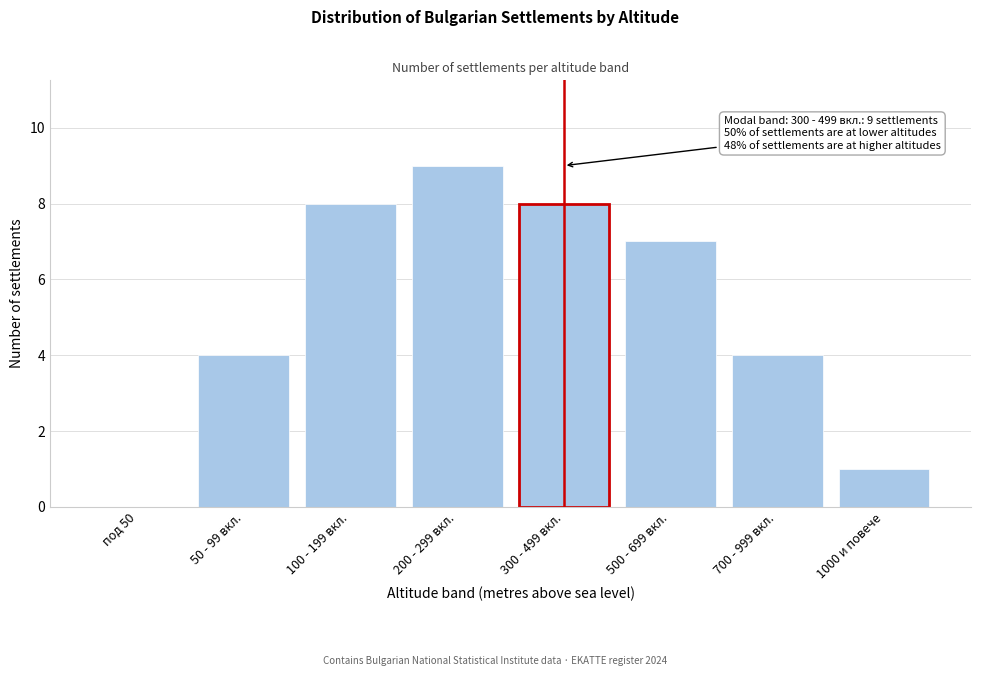

Reading right to left, extract all data points from this chart.

1000 и повече=1	700 - 999 вкл.=4	500 - 699 вкл.=7	300 - 499 вкл.=8	200 - 299 вкл.=9	100 - 199 вкл.=8	50 - 99 вкл.=4	под 50=0